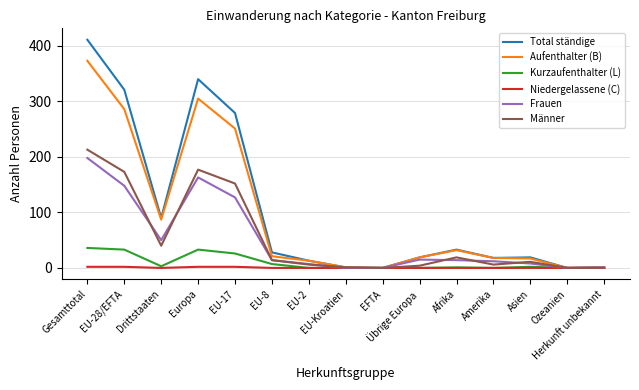

Which series has the largest range (max minus min)?

Total ständige